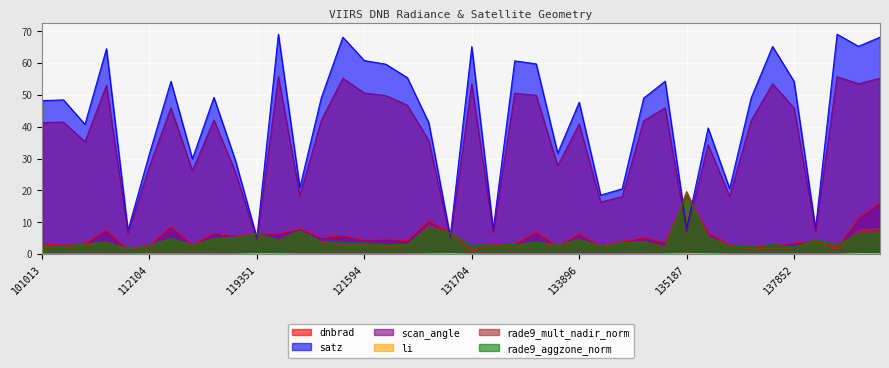

Where does the satz series first go above 48?

101013